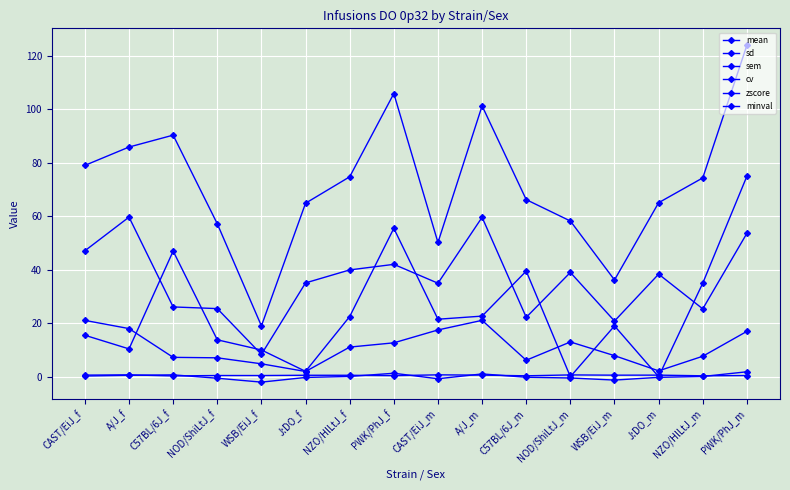

What is the total value across all series at C57BL/6J_f?

171.7